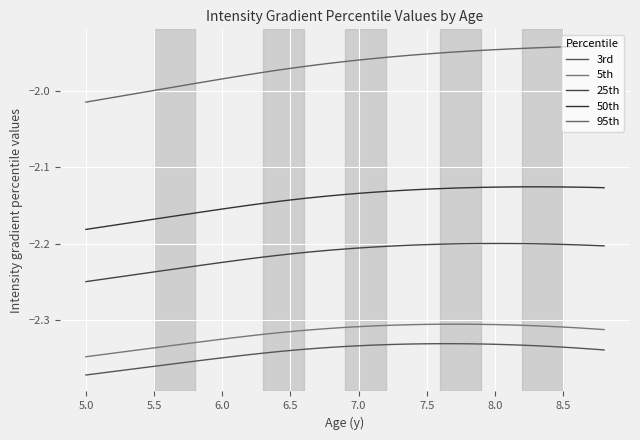

What is the difference between the maximum and minimum values in the 95th series?

0.1